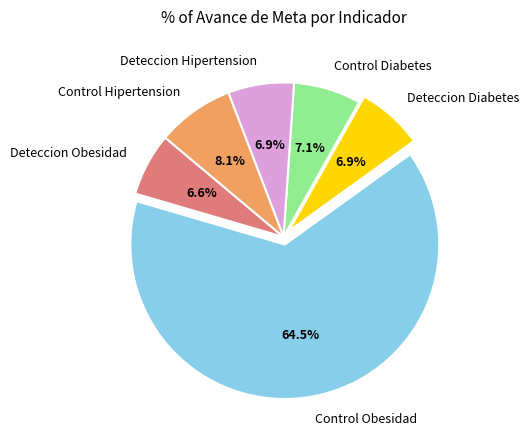

Does any single category account for the majority?

Yes